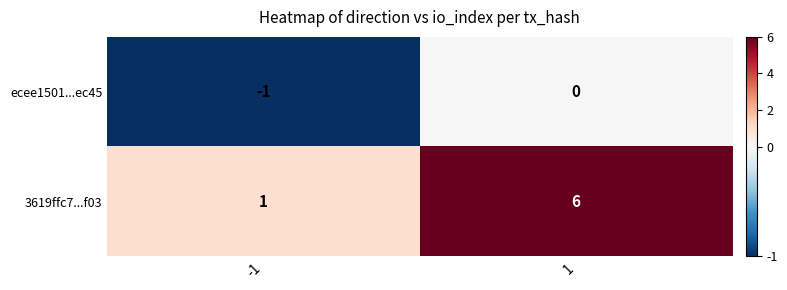

What is the total value across all series at 1?

6